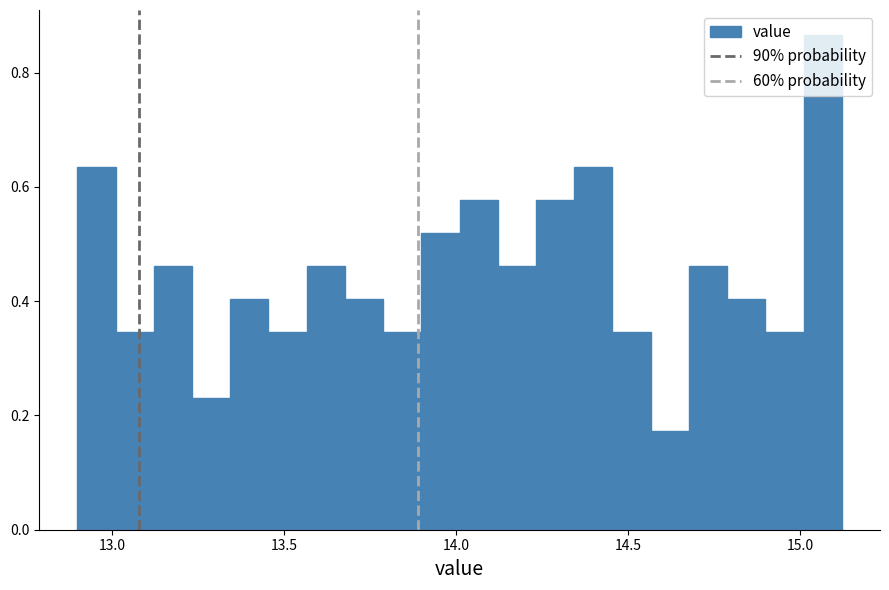

Read against the x-axis, roughly where is the centre of the tallest bar?

15.05